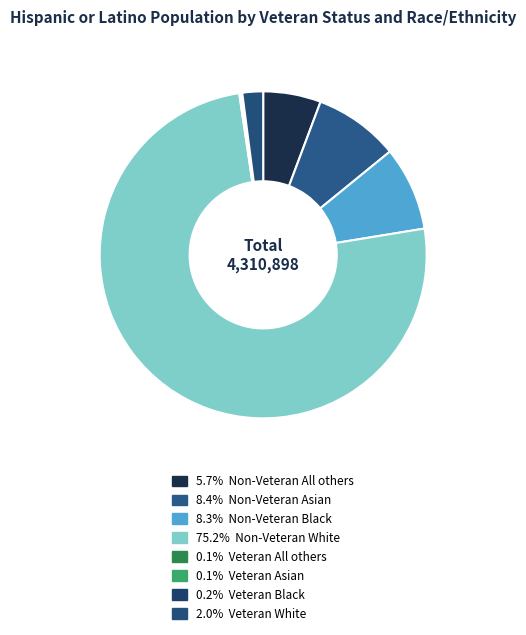

How many segments does this pie chart have?

8